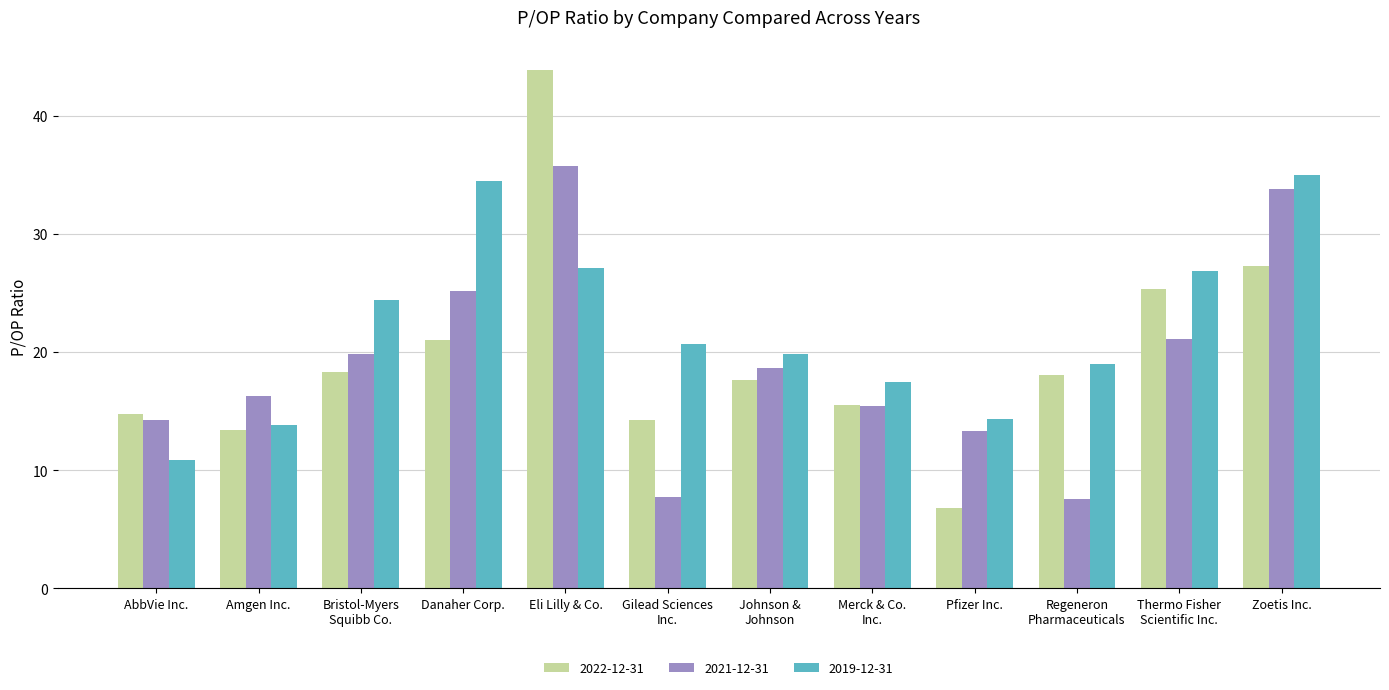

How many categories are shown in the chart?

12